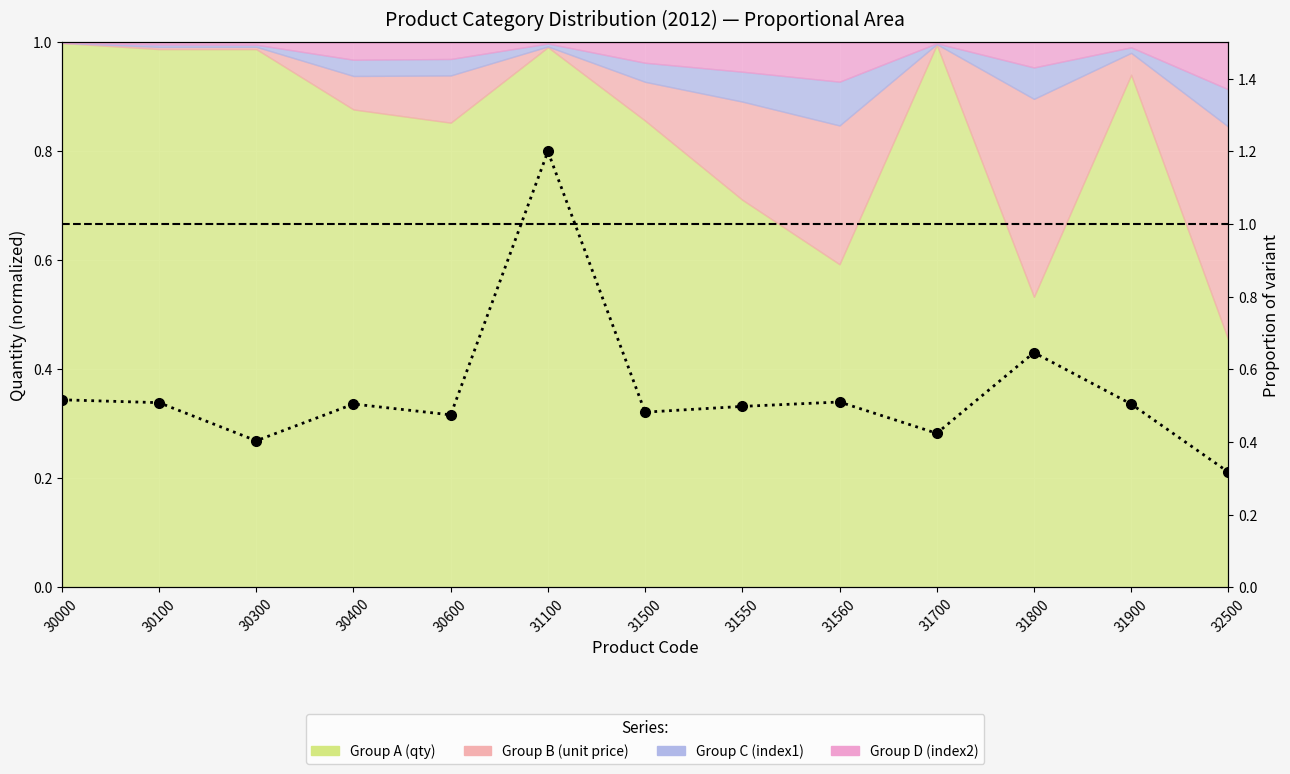

Between 31500 and 31100, which is larger?

31100